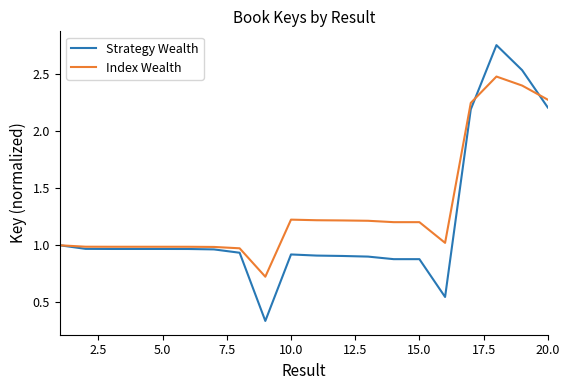

Which series ends up on top after the final intersection of Strategy Wealth and Index Wealth?

Index Wealth